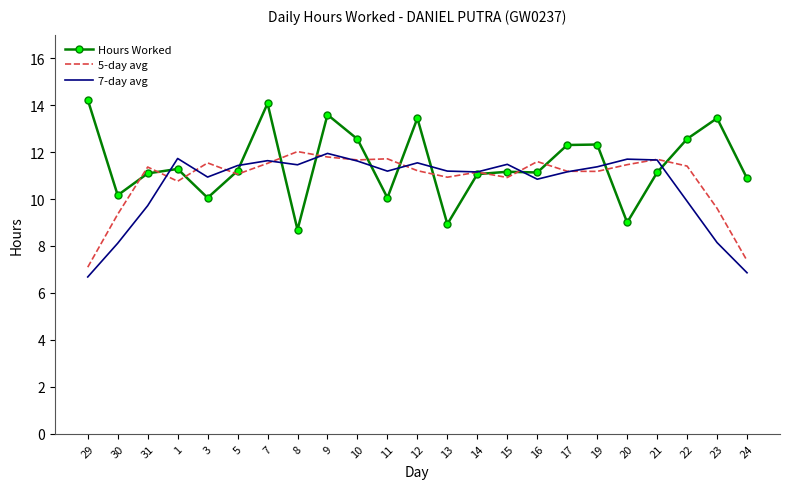

List the series in order of their overall mean, highest first.

Hours Worked, 5-day avg, 7-day avg